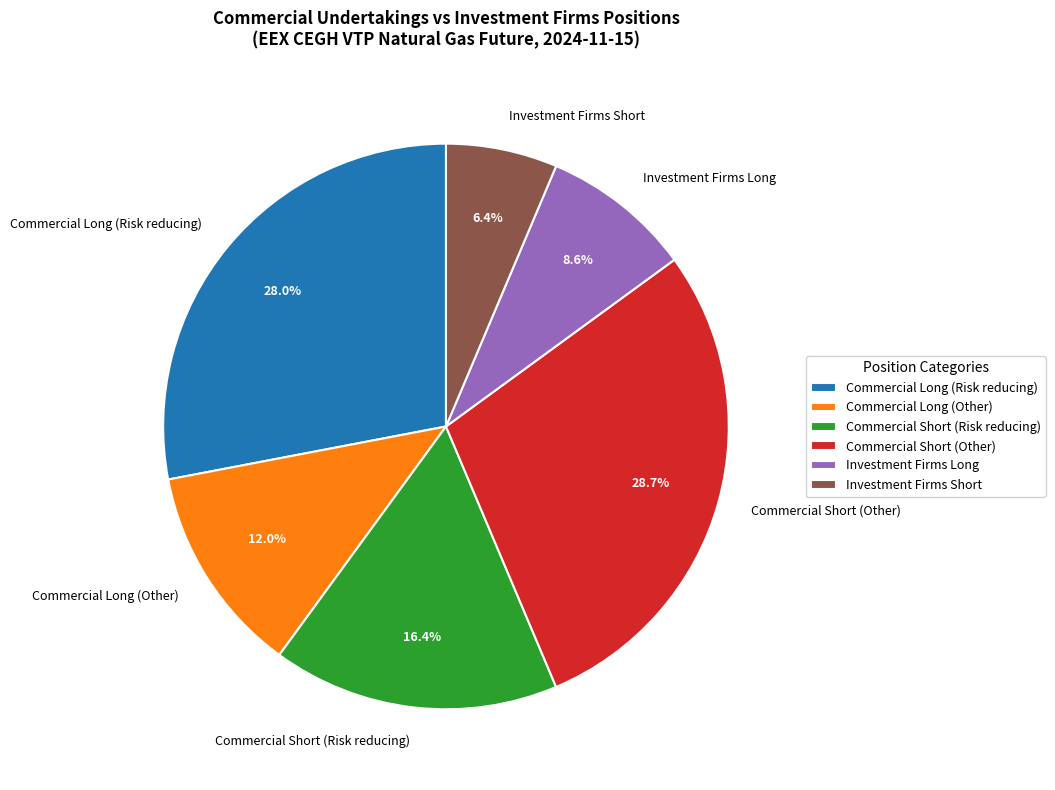

What is the smallest slice in the pie chart?

Investment Firms Short